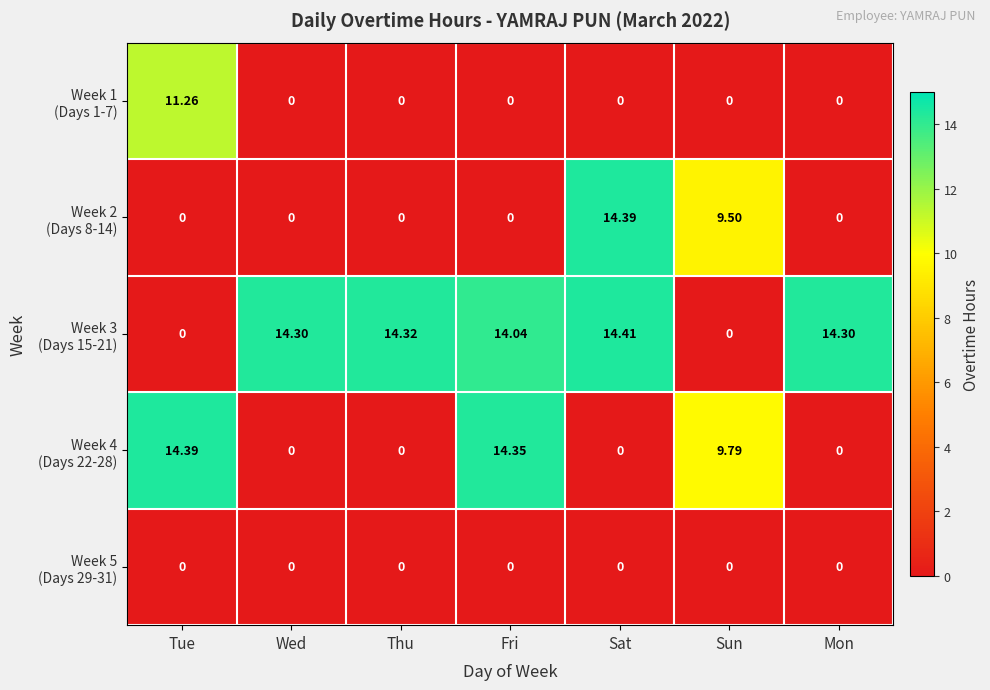

At which category is the sum across all series the highest?

Sat